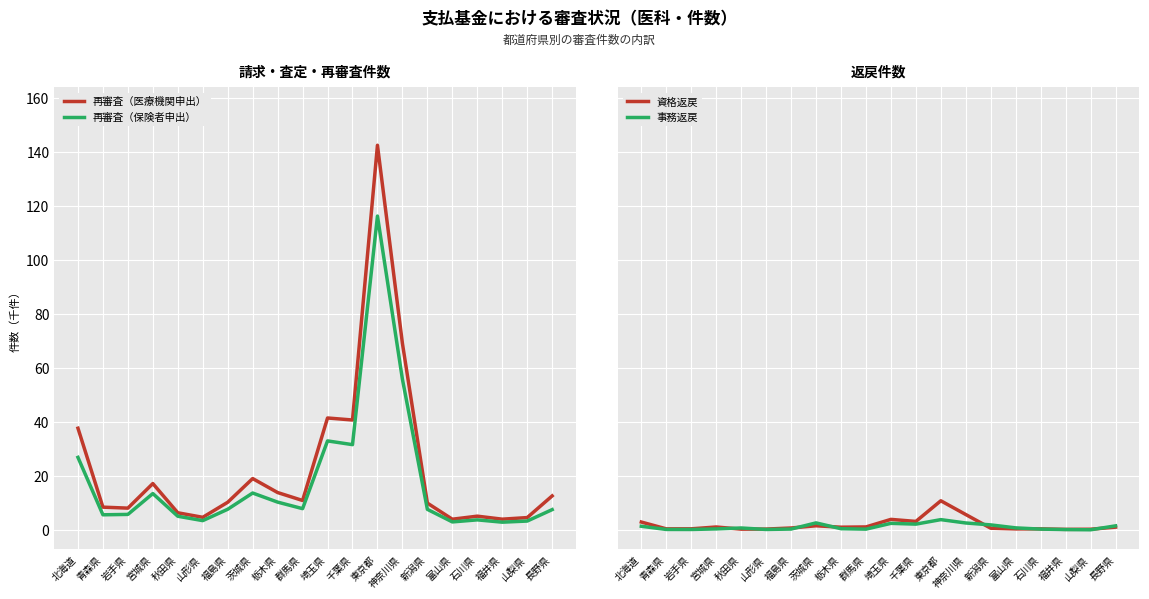

Is it true that 再審査（医療機関申出） equals 6.9 at 山梨県?

False